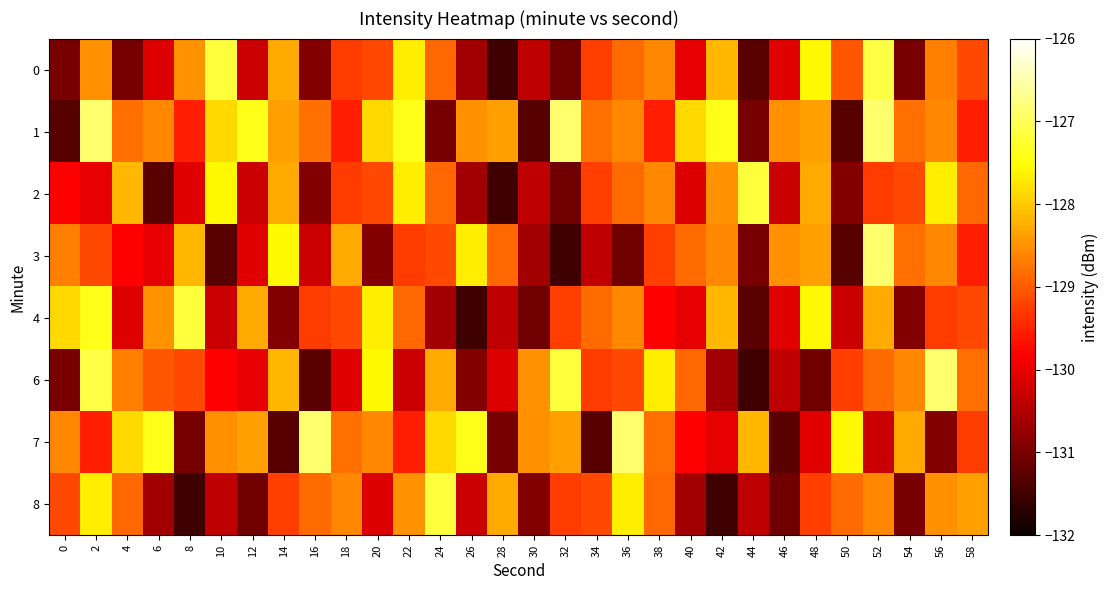

What is the difference between the highest and lowest values at 58?

1.2